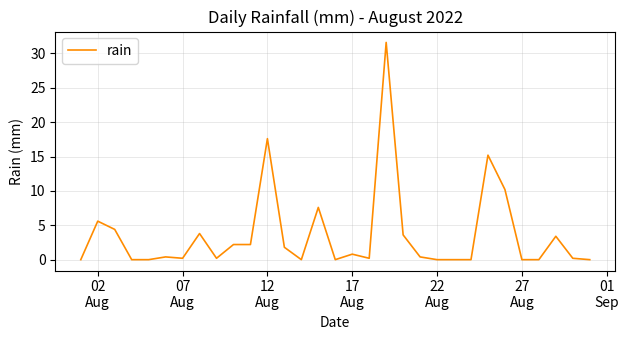

Does the chart display data point markers on the line(s)?

No